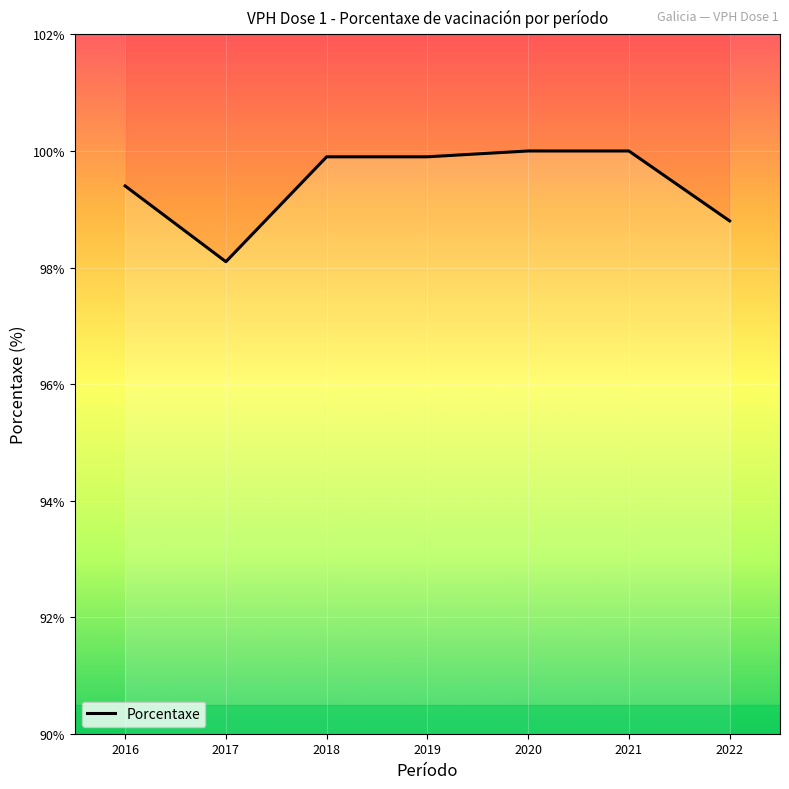

Which label corresponds to the smallest value in the chart?

2017